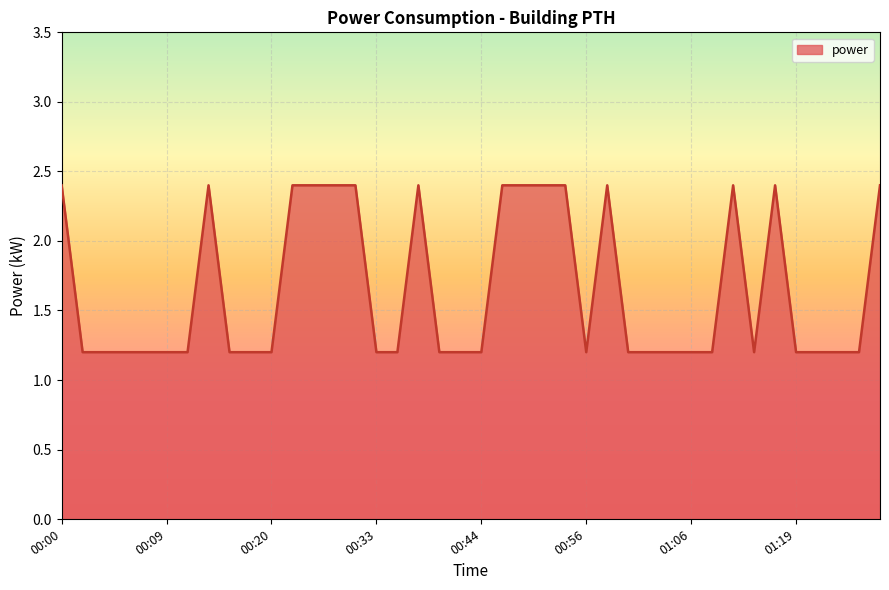

What is the difference between the maximum and minimum values?

1.2